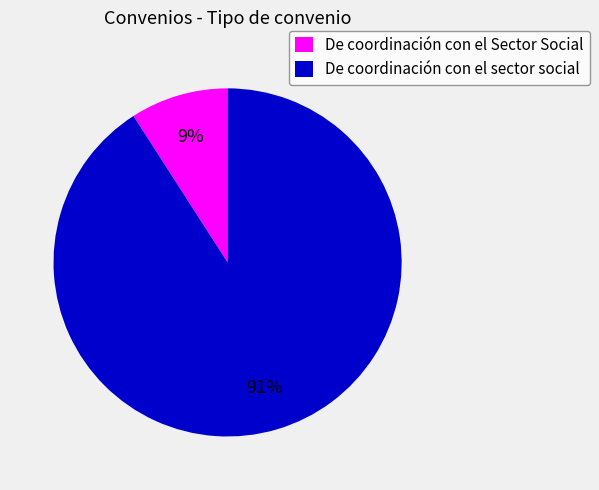

Rank the categories by value from lowest to highest.

De coordinación con el Sector Social, De coordinación con el sector social